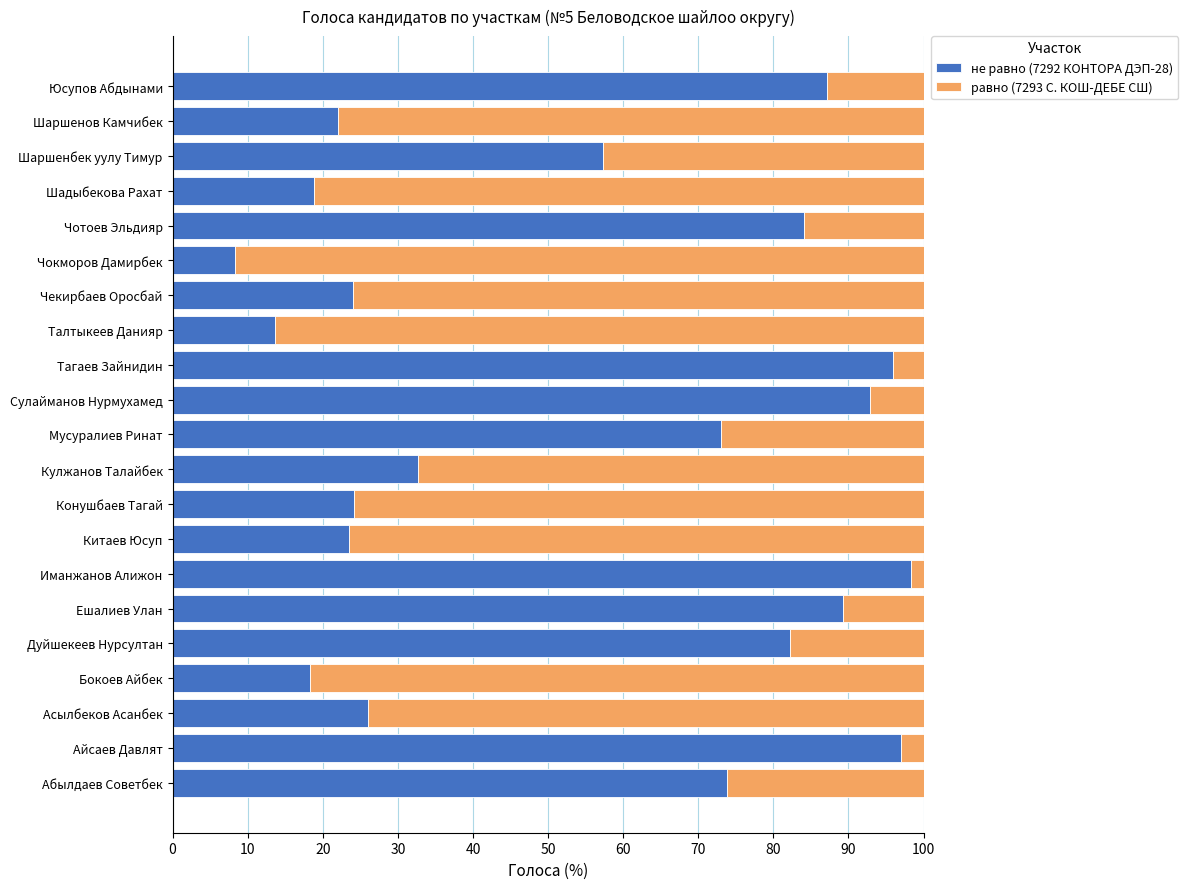

The value of не равно (7292 КОНТОРА ДЭП-28) at Шадыбекова Рахат is 7.0. True or false?

False